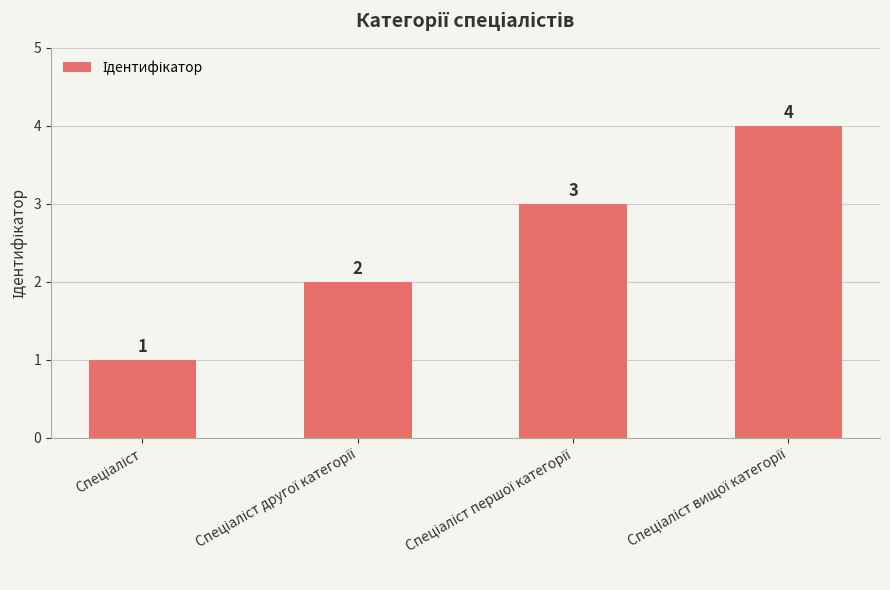

Does the chart contain any negative values?

No